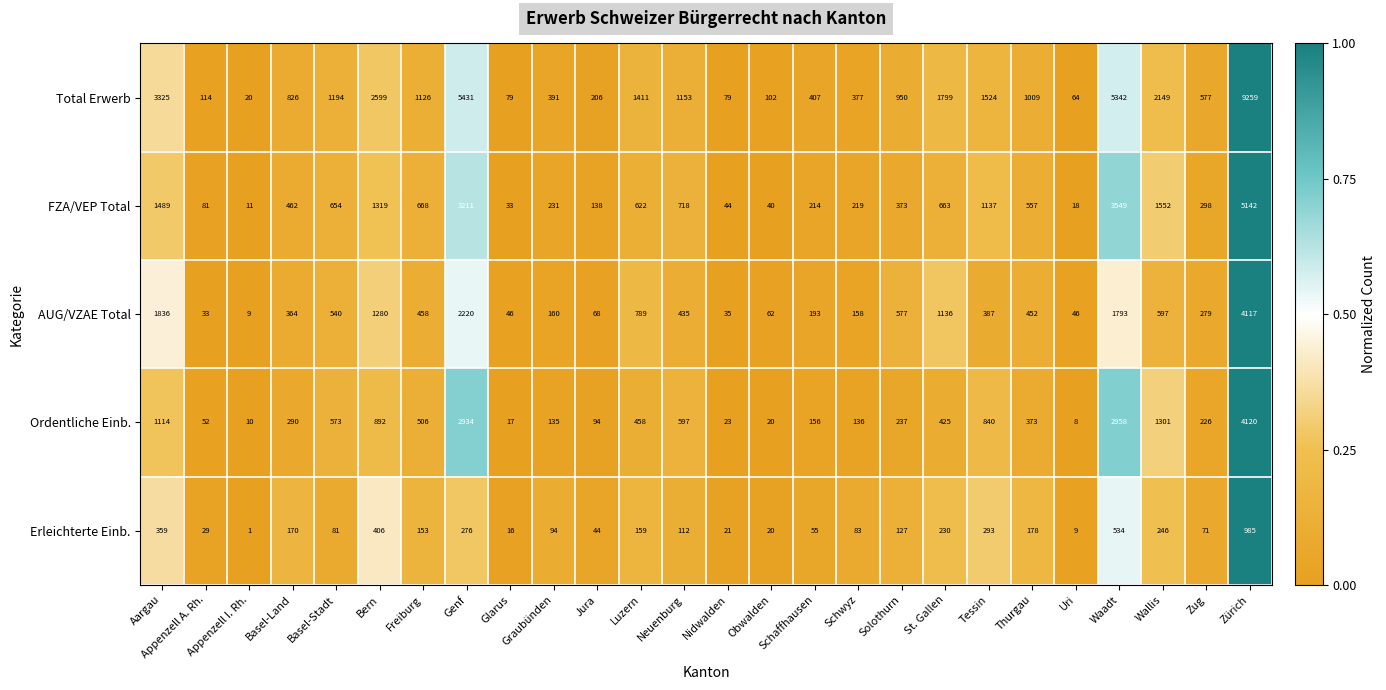

The Ordentliche Einb. series shows 23 at Nidwalden. True or false?

True